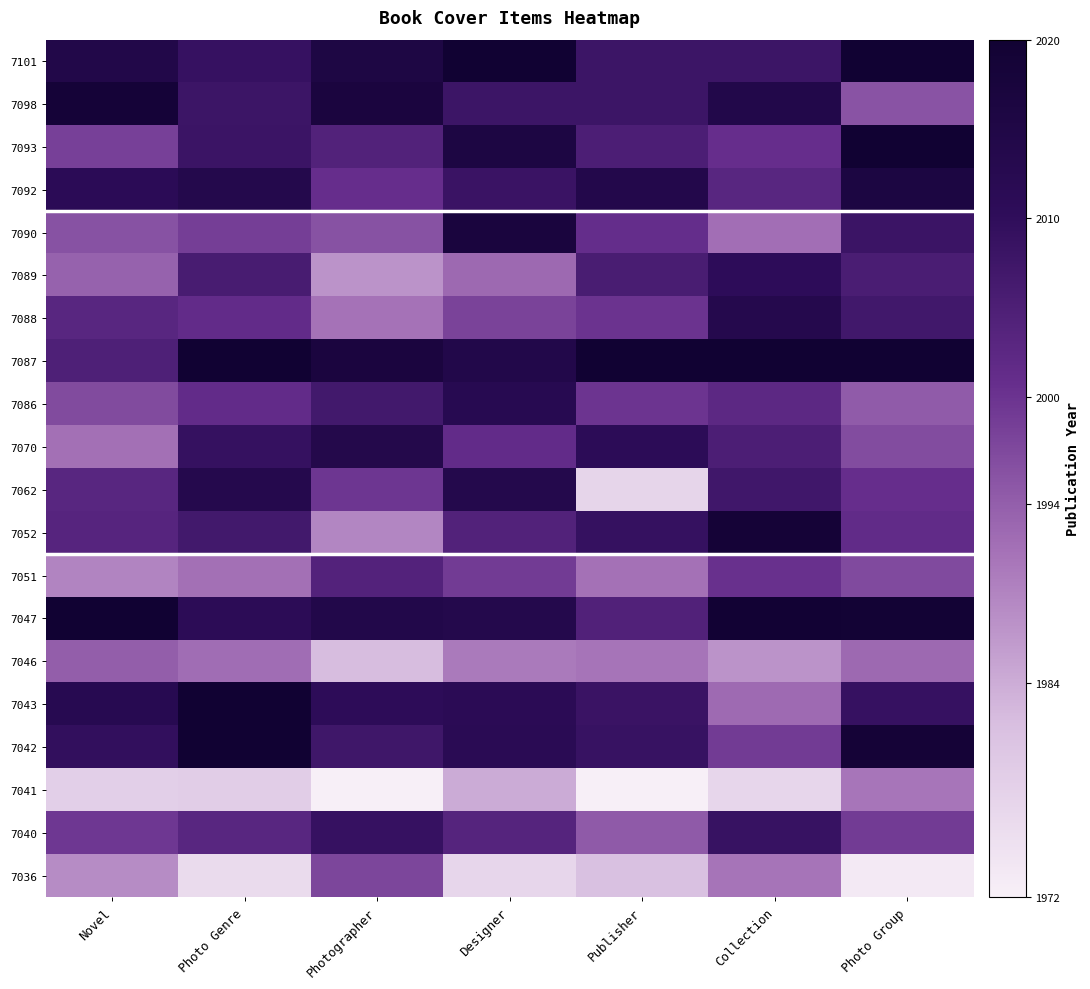

What is the greatest value displayed?

2020.0